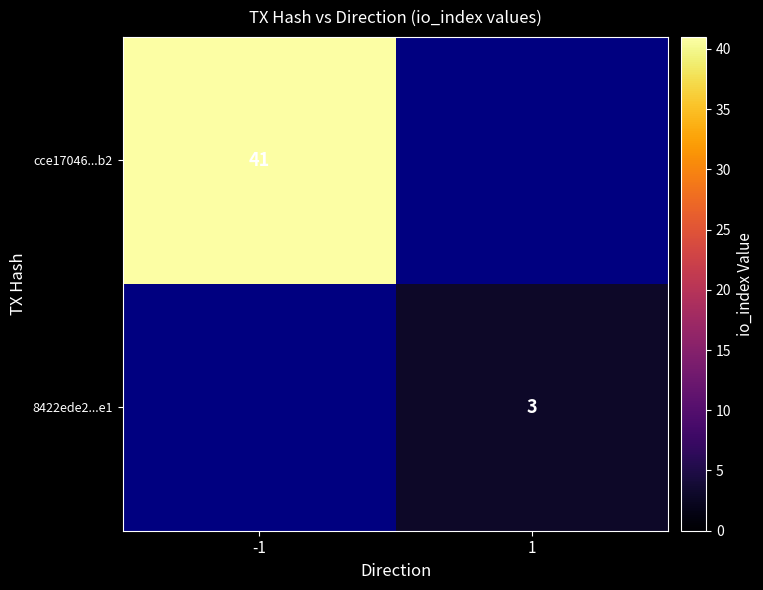

Is it true that cce17046...b2 equals 67 at -1?

False